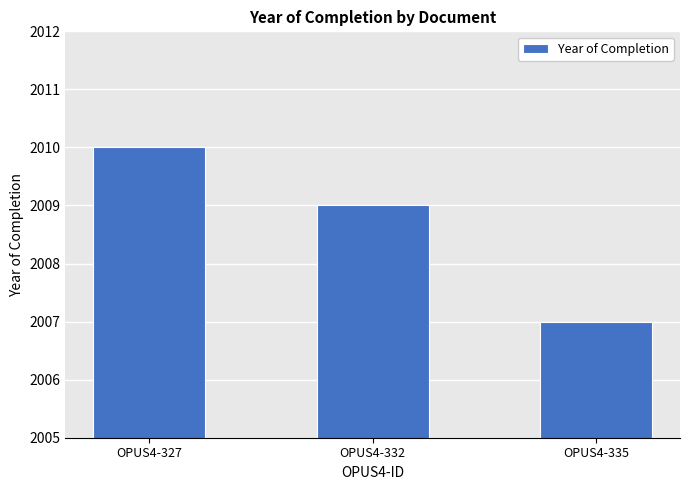

Is it true that the value at OPUS4-335 is 2007?

True